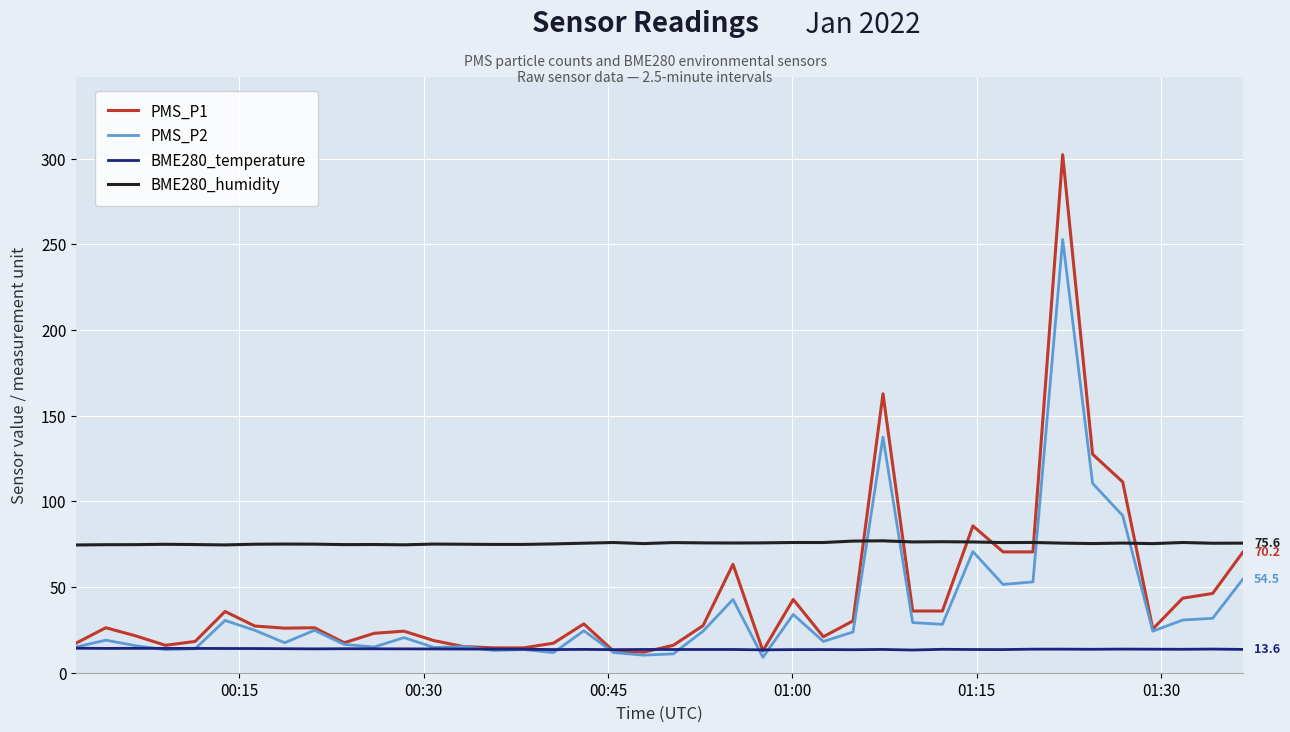

Does the chart have visible grid lines?

Yes